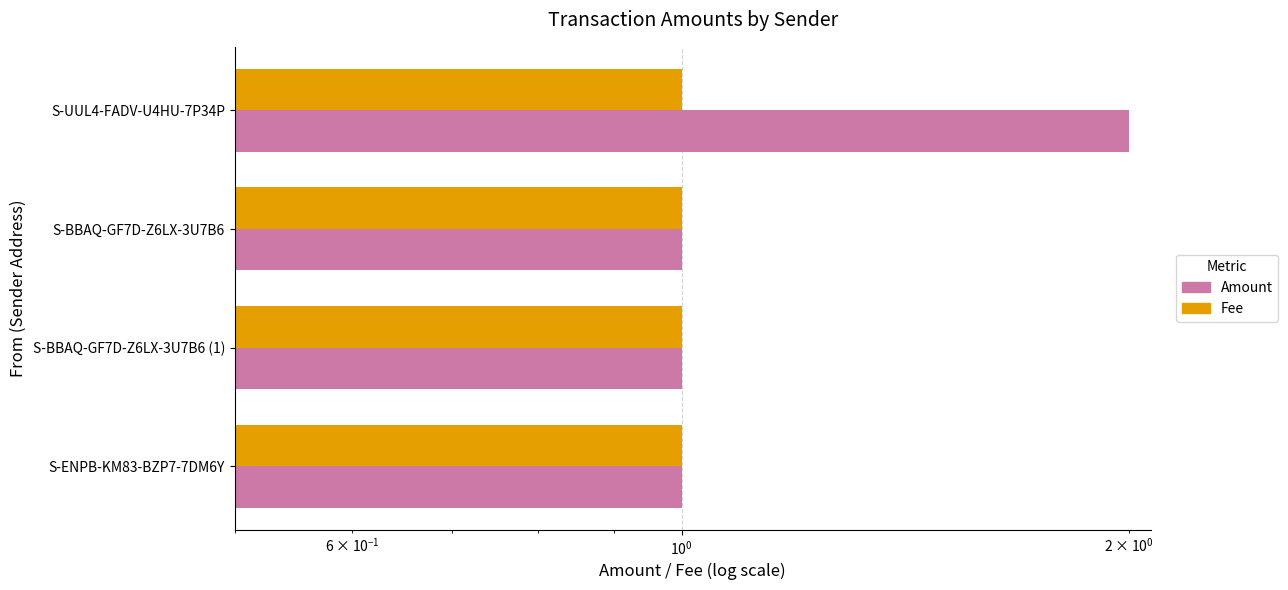

True or false: Amount has a value of 0.4 at S-ENPB-KM83-BZP7-7DM6Y.

False